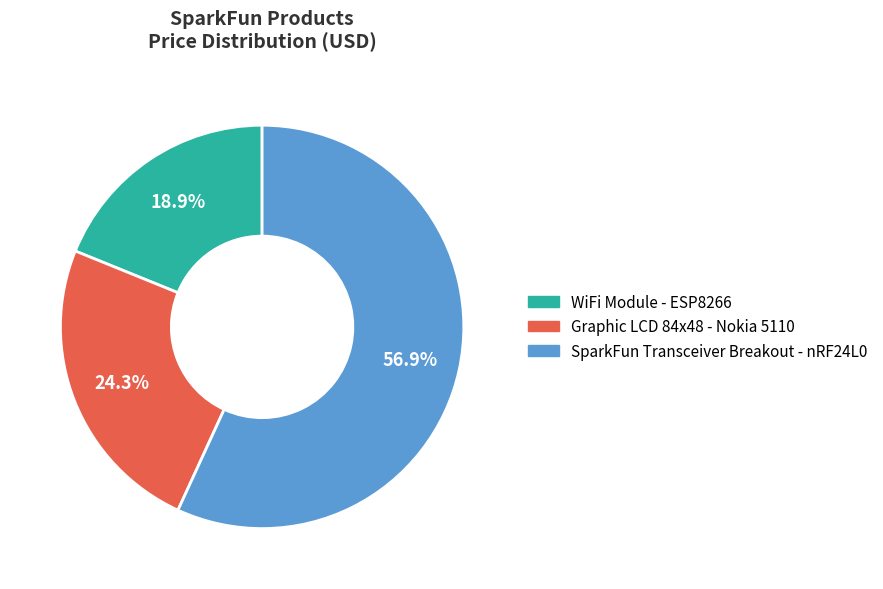

Combined, what portion of the pie is SparkFun Transceiver Breakout - nRF24L0 and Graphic LCD 84x48 - Nokia 5110?

81.1%